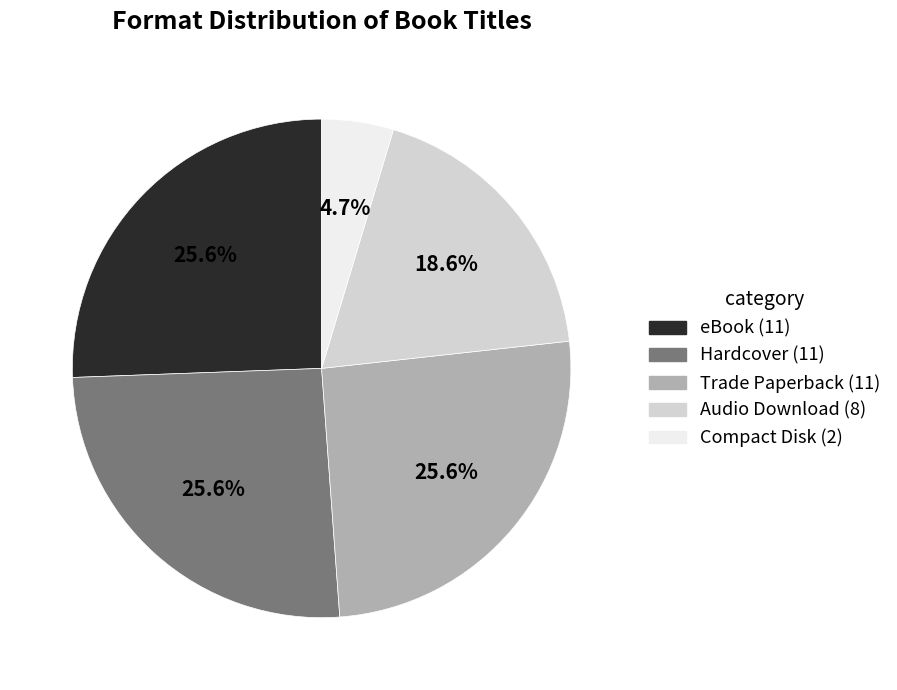

Does eBook represent more than half of the total?

No